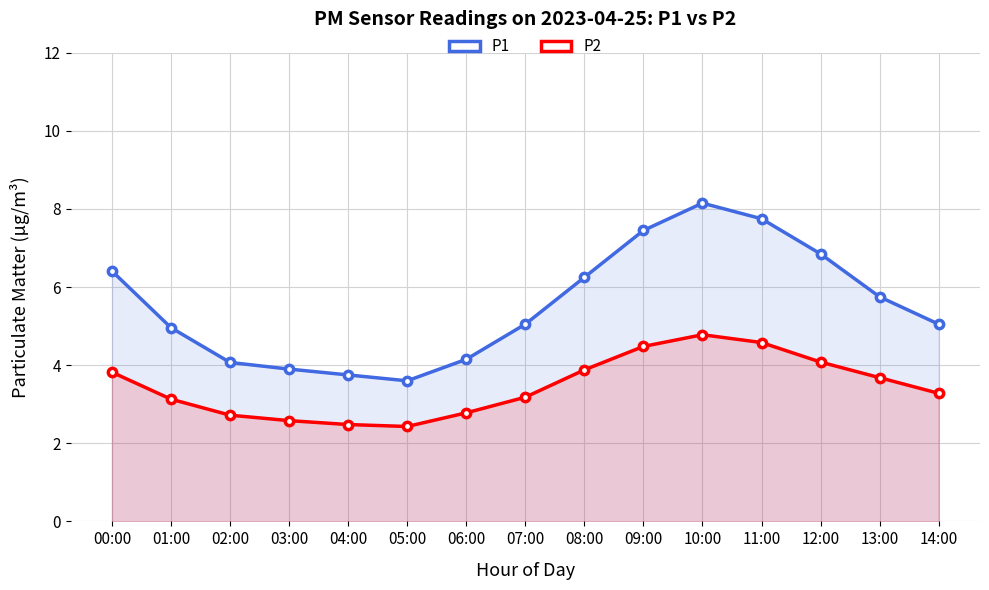

At which label is P1 closest to 5?

01:00